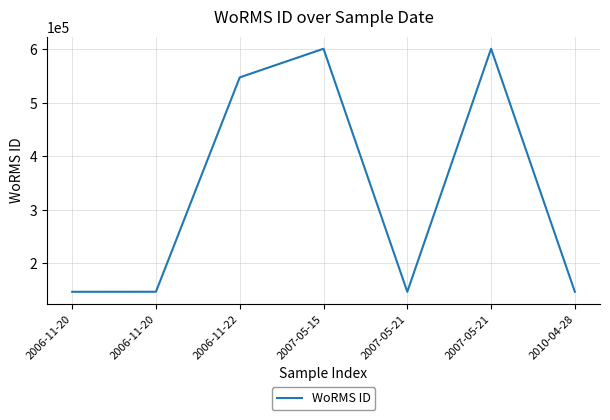

True or false: the data has more than 2 interior local peaks.

False